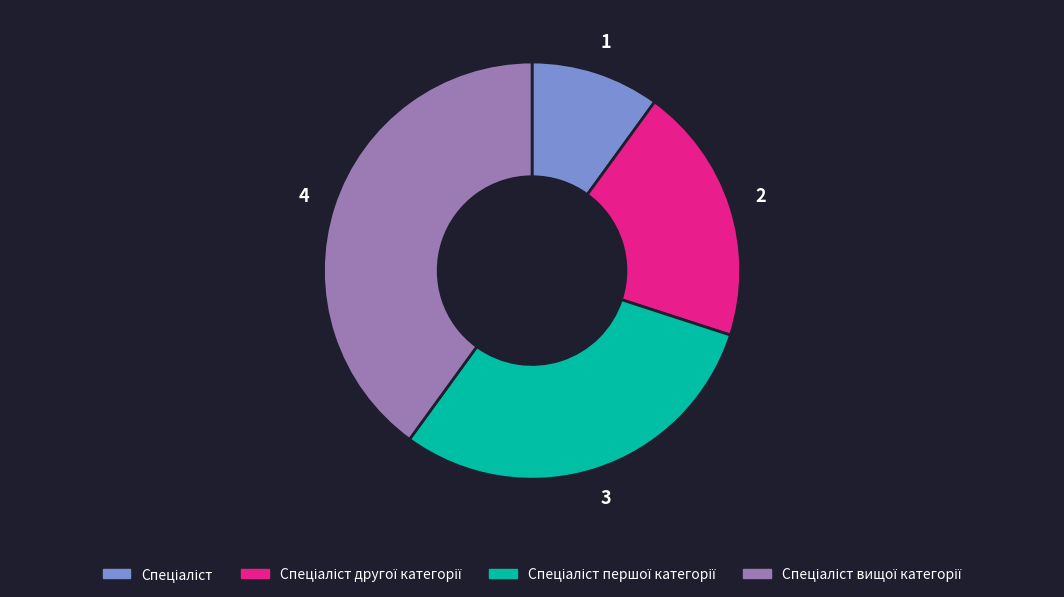

Is there a majority slice in this chart?

No